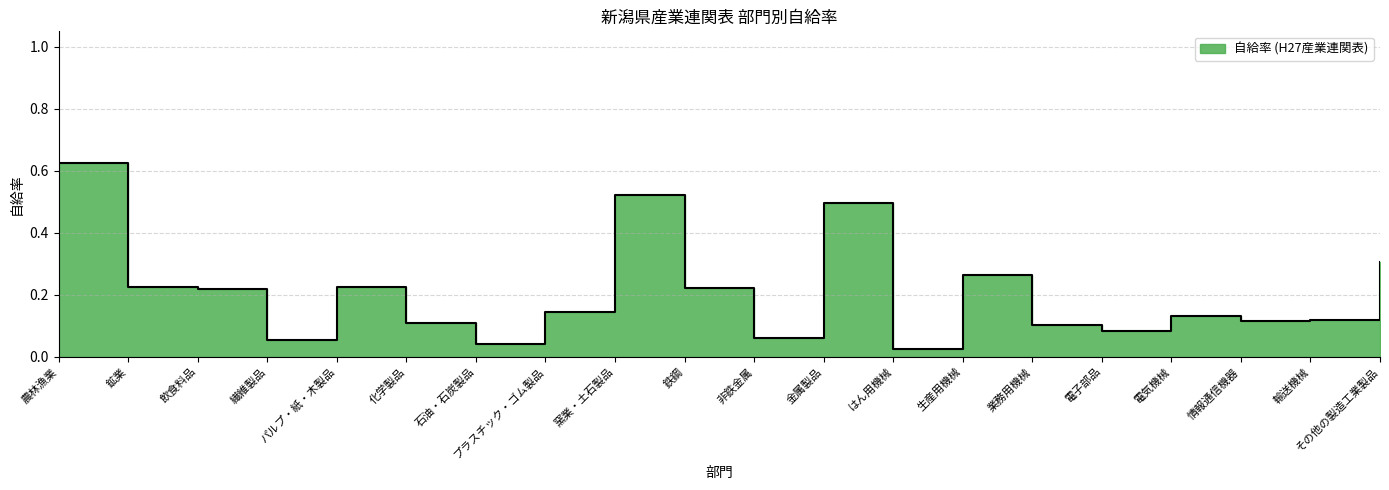

The value at パルプ・紙・木製品 is 0.1. True or false?

False